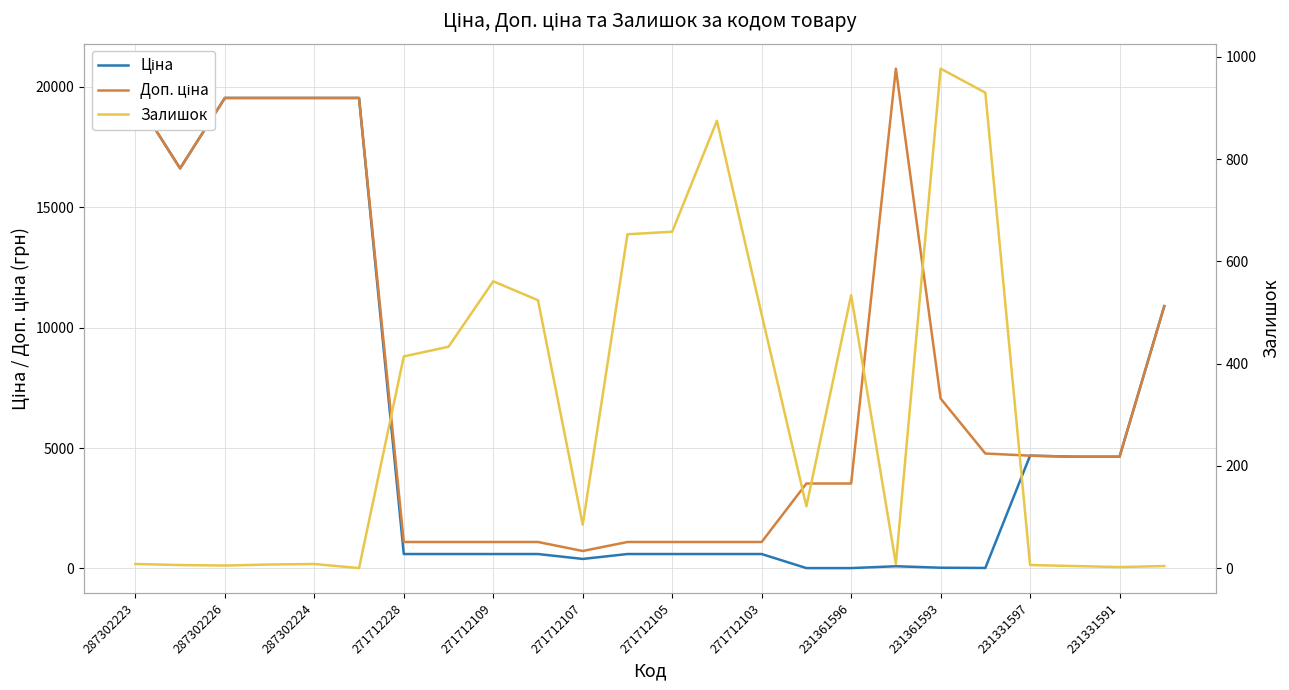

What is the greatest value displayed?

20760.8